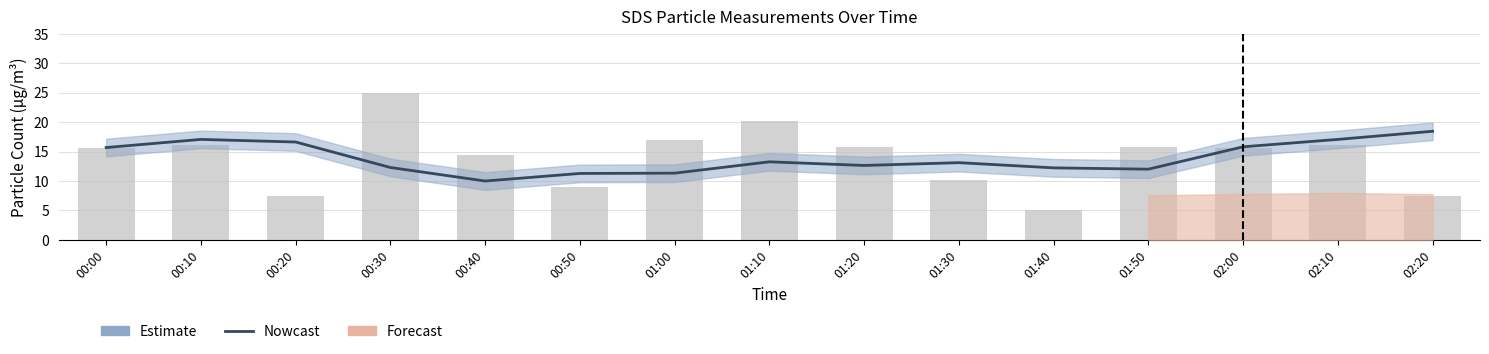

Rank the categories by Nowcast value from highest to lowest.

02:20, 02:10, 00:10, 00:20, 02:00, 00:00, 01:10, 01:30, 01:20, 00:30, 01:40, 01:50, 01:00, 00:50, 00:40